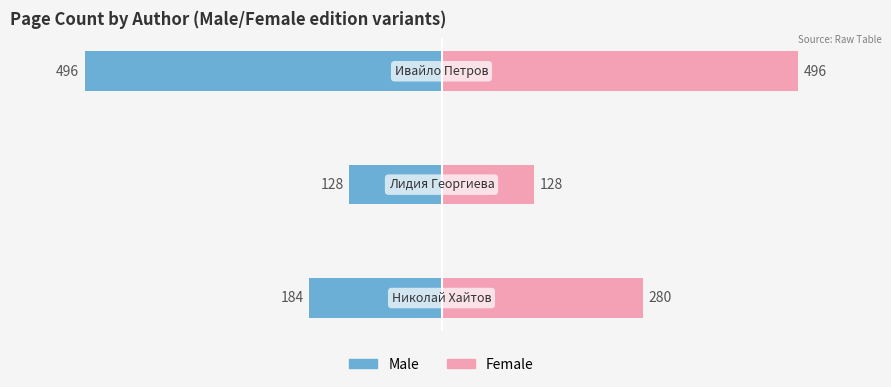

Which has a higher value, 1 or 2?

1